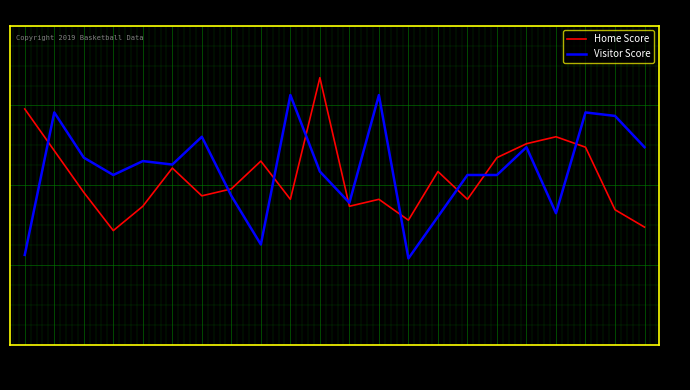

What is the difference between the second highest and second lowest values in the Visitor Score series?

46